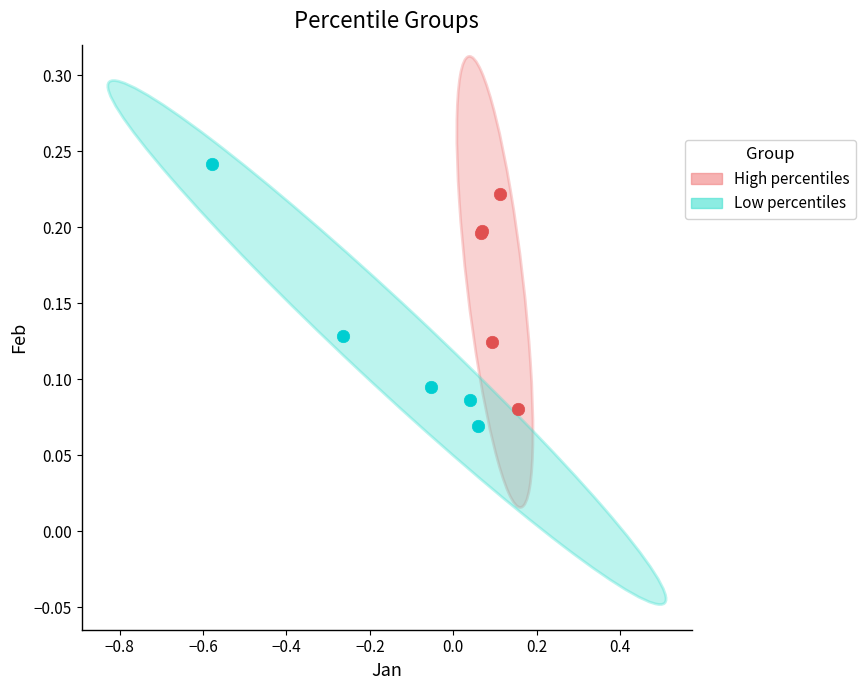

Which series has the largest Y range (max minus min)?

Low percentiles